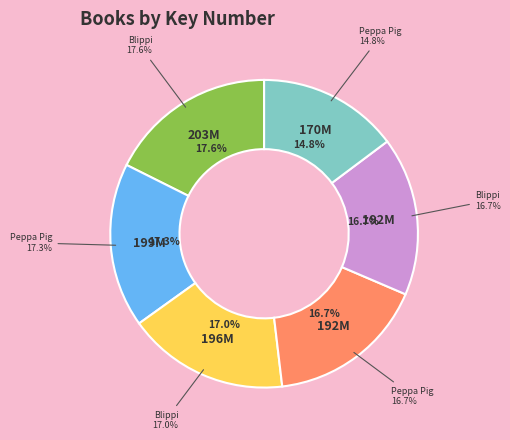

How many segments does this pie chart have?

6